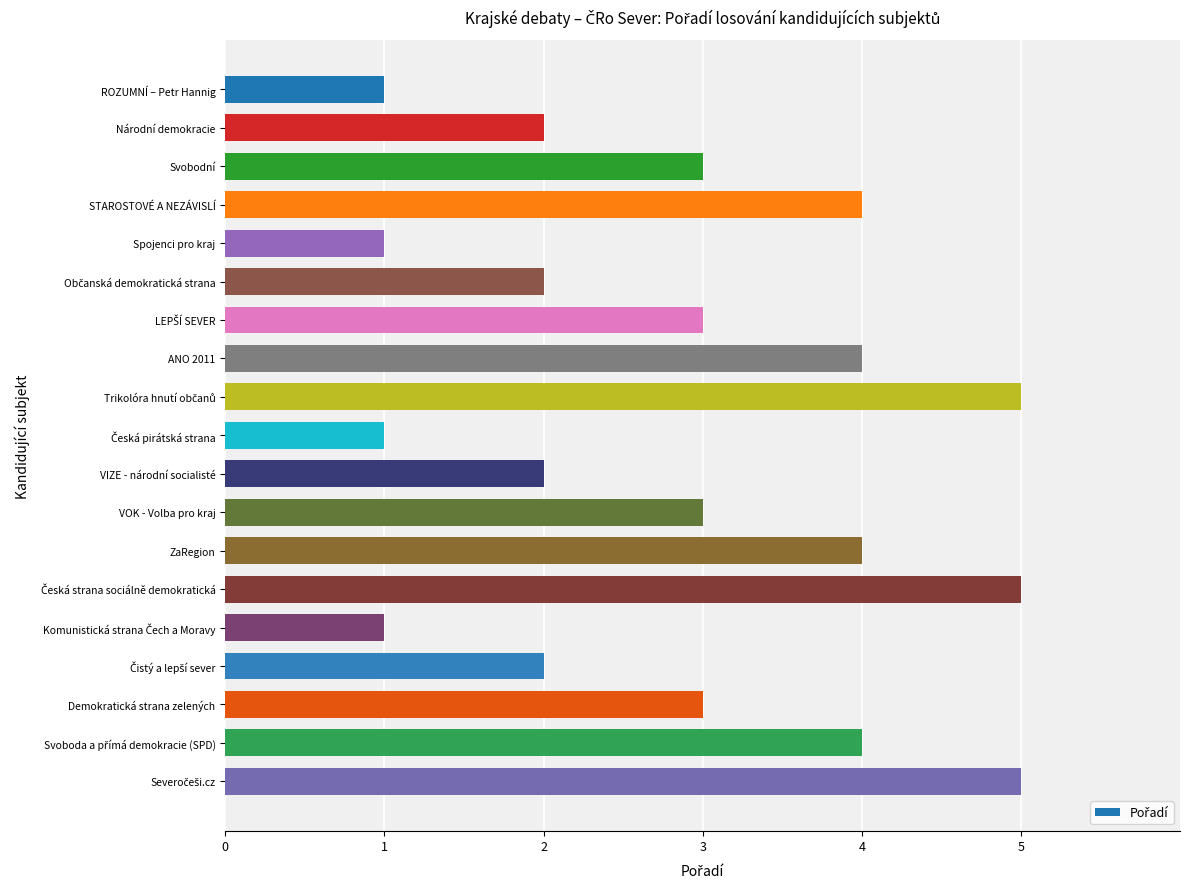

What is the value of the 10th bar from the top?

1